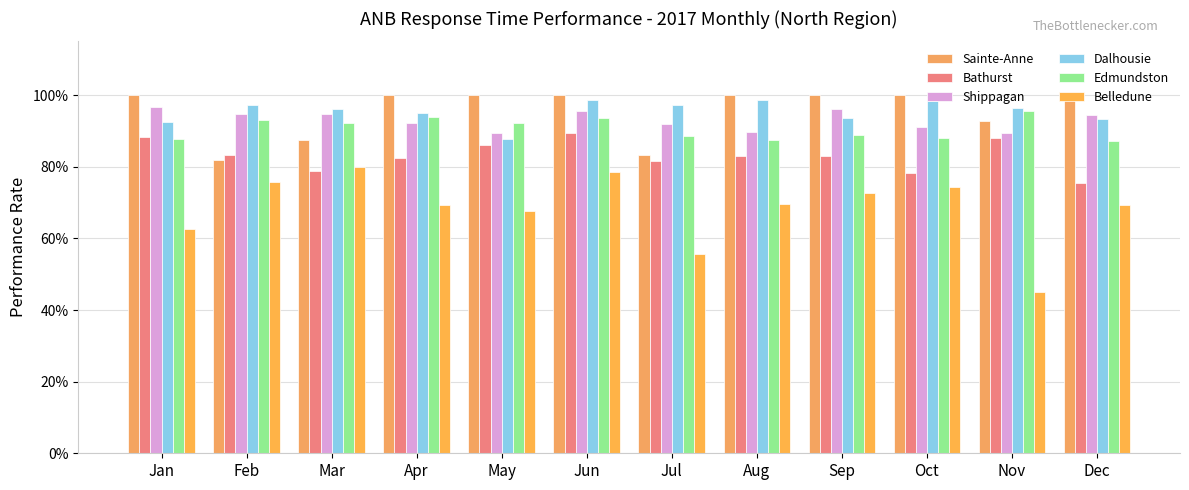

Are the bars grouped side by side (vs. stacked)?

Yes